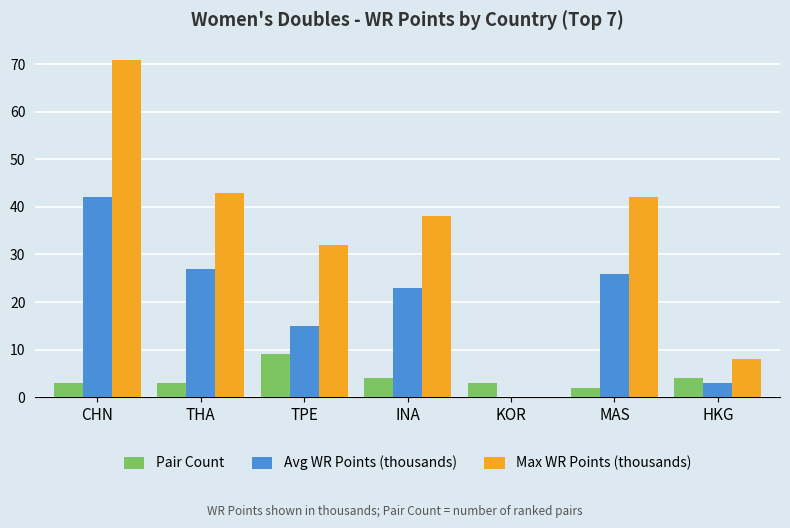

Which series has the widest spread of values?

Max WR Points (thousands)